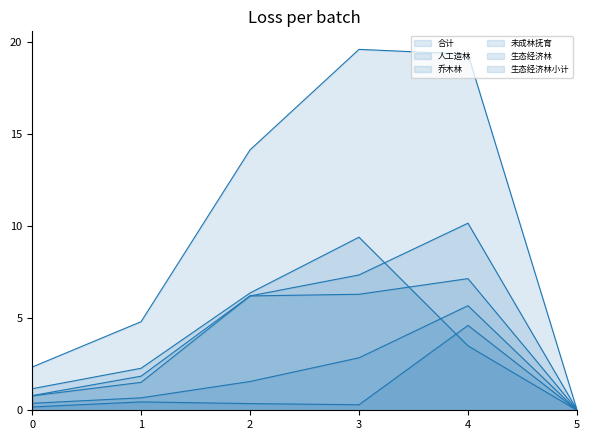

Rank the series by their maximum value, from lowest to highest.

生态经济林小计, 生态经济林, 乔木林, 未成林抚育, 人工造林, 合计